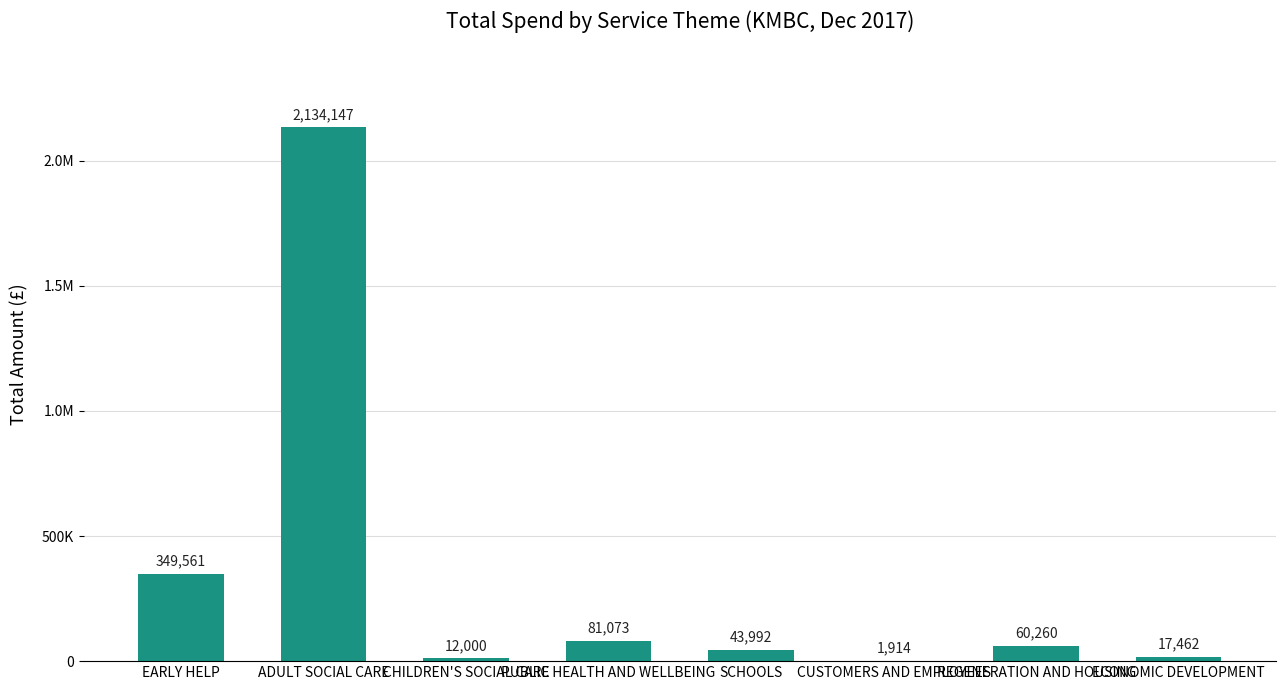

Are the bars horizontal?

No